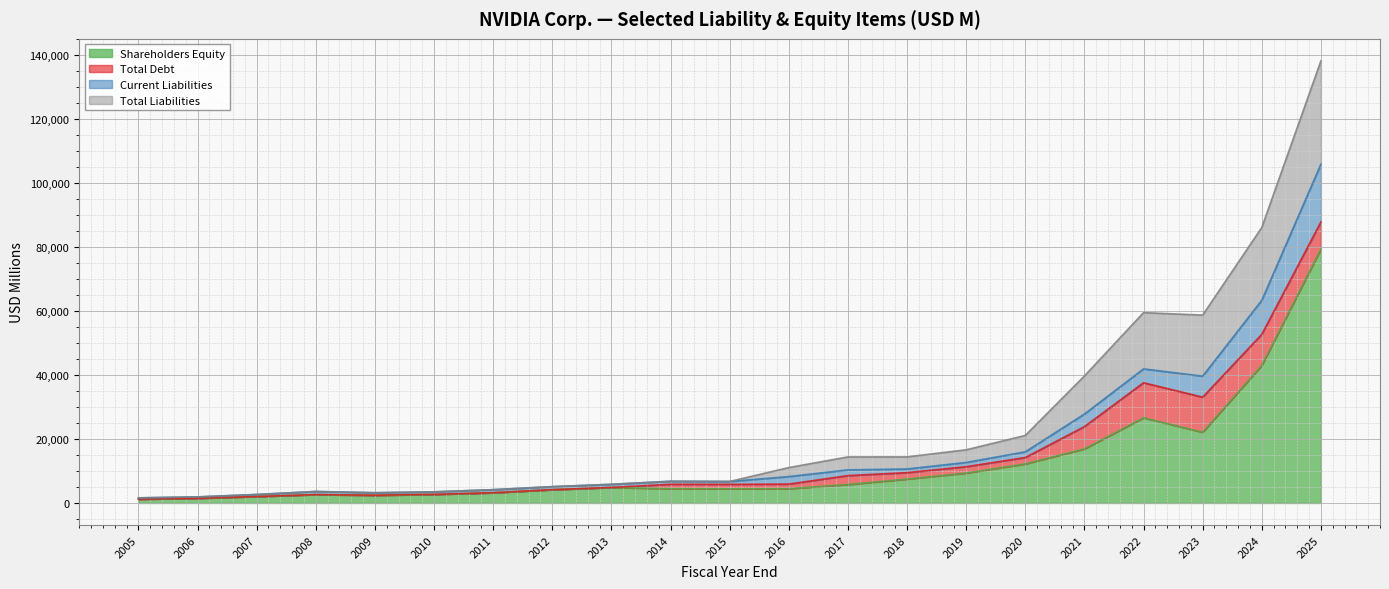

The Total Liabilities series shows 6195 at 2008. True or false?

False